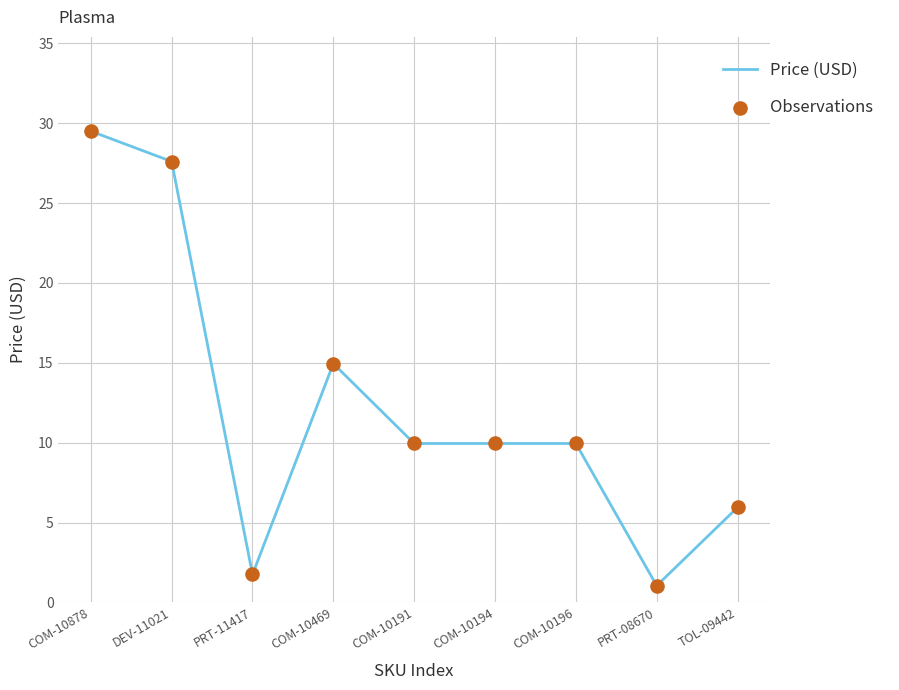

The chart shows a value of 9.9 at COM-10196. True or false?

True